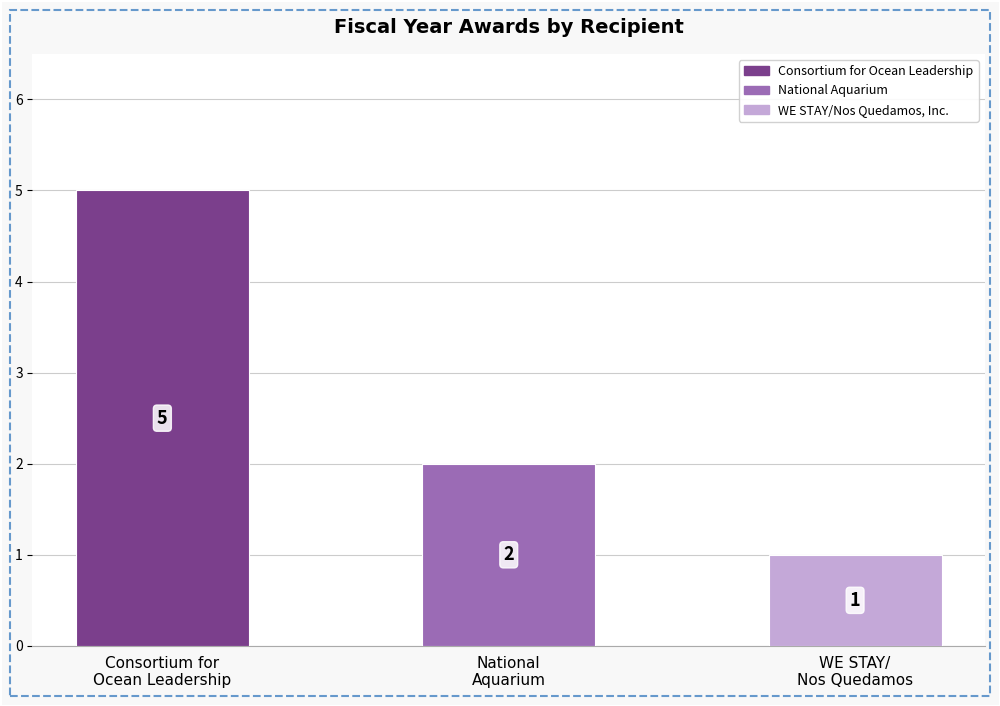

List the labels in order of value, largest first.

Consortium for
Ocean Leadership, National
Aquarium, WE STAY/
Nos Quedamos